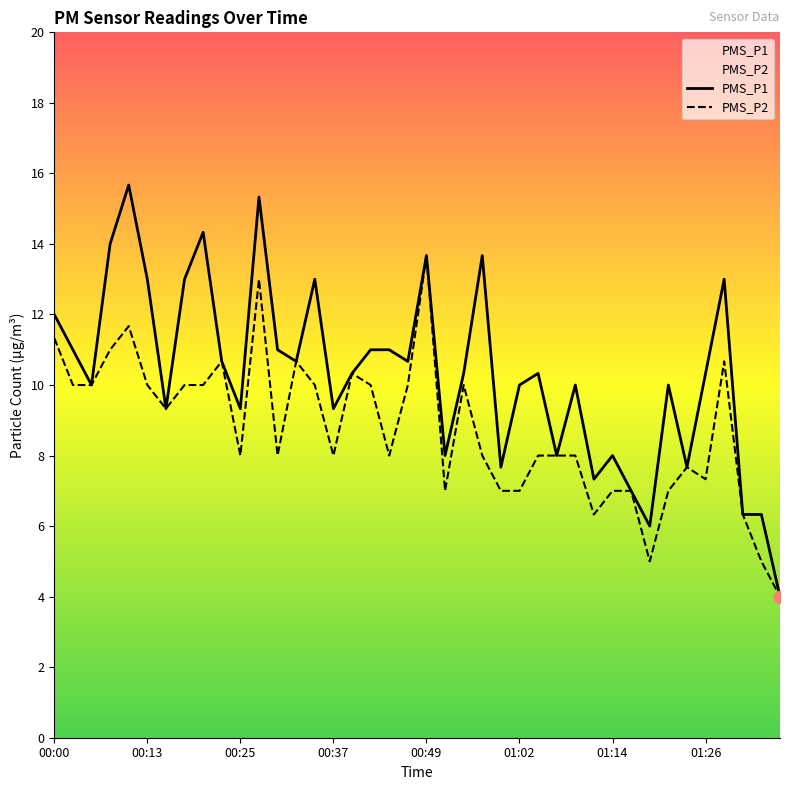

Which series reaches the maximum Y coordinate?

PMS_P1